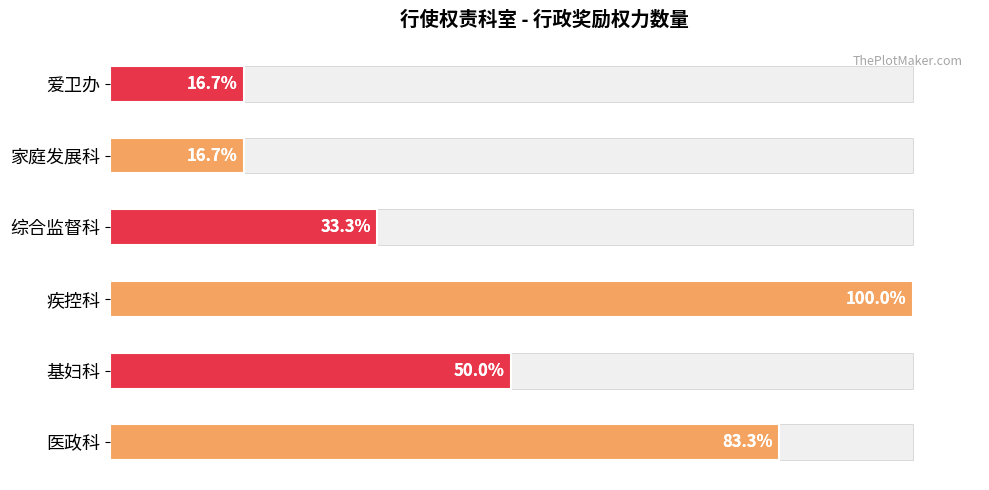

List the series in order of their peak value, lowest first.

家庭发展科, 爱卫办, 综合监督科, 基妇科, 医政科, 疾控科